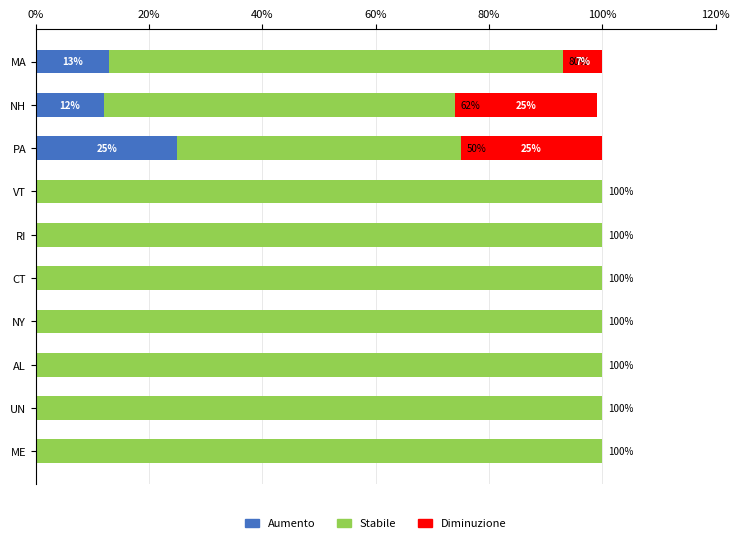

What is the total value across all series at VT?

100